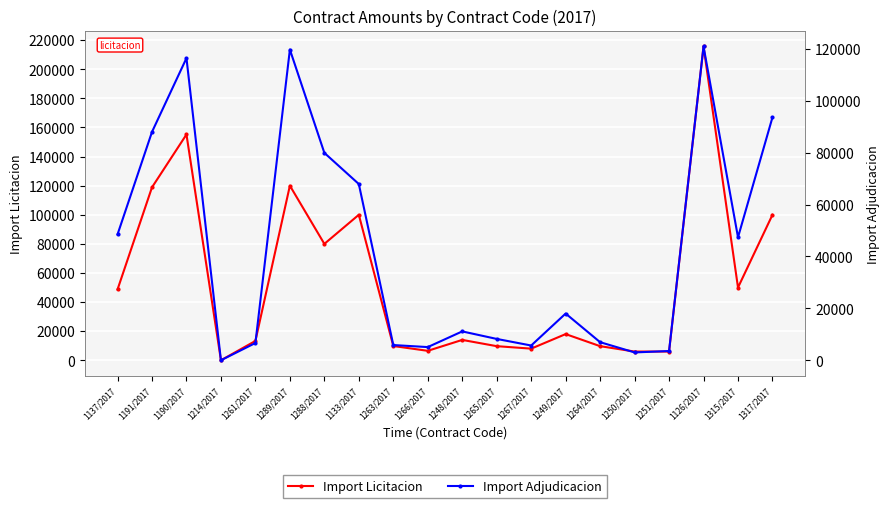

Between 1191/2017 and 1267/2017, which series saw the biggest shift?

Import Licitacion